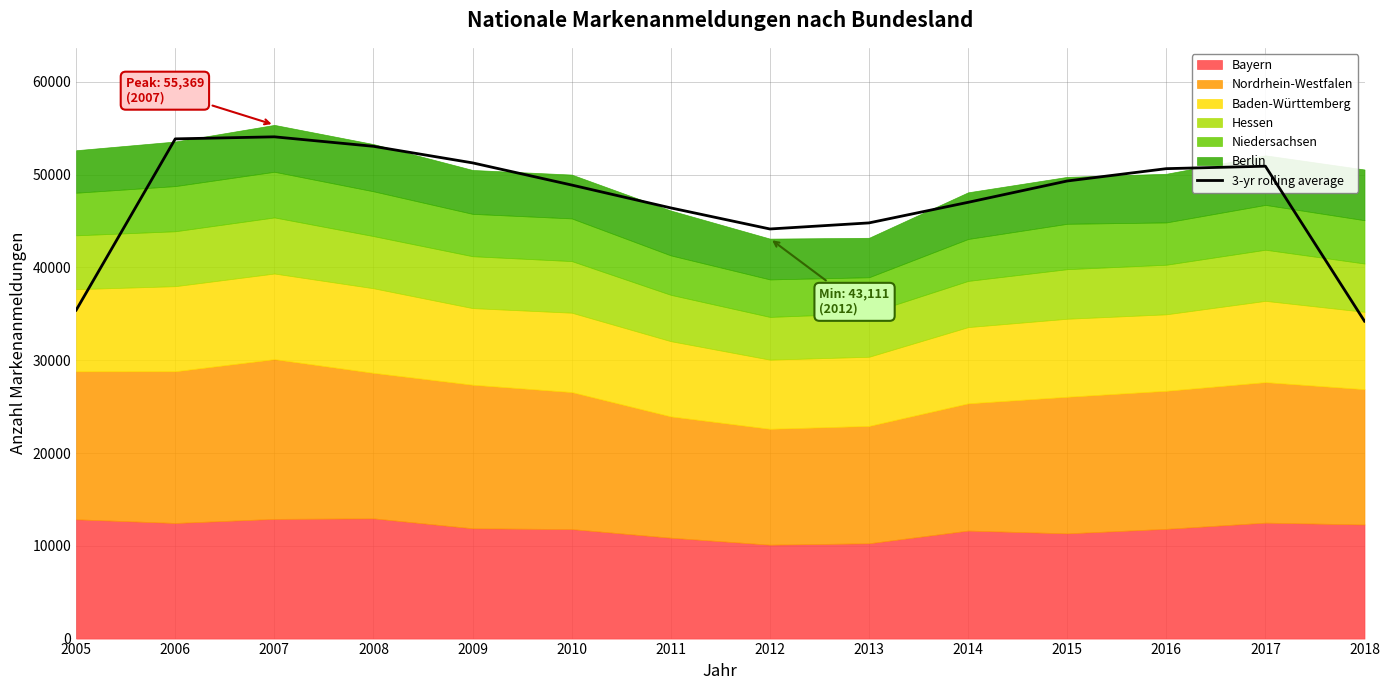

Which has a higher value, 2012 or 2015?

2015